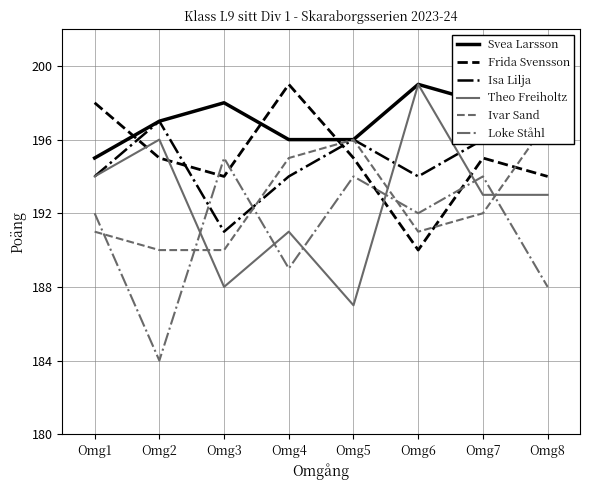

What is the value of the Svea Larsson point at the 1st from the left?

195